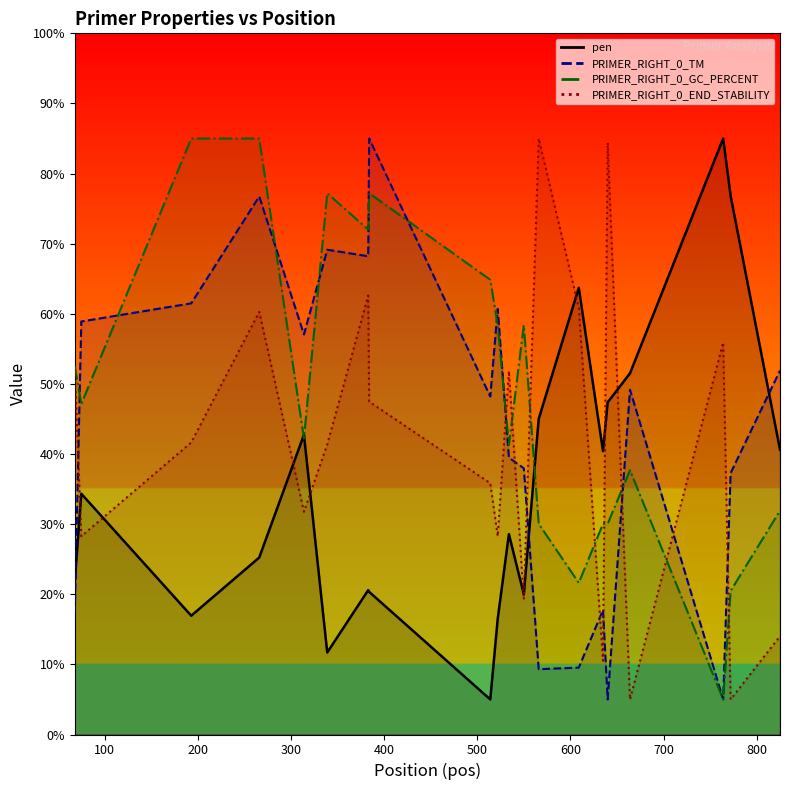

Between which two adjacent categories do PRIMER_RIGHT_0_TM and PRIMER_RIGHT_0_GC_PERCENT first intersect?

68 and 75